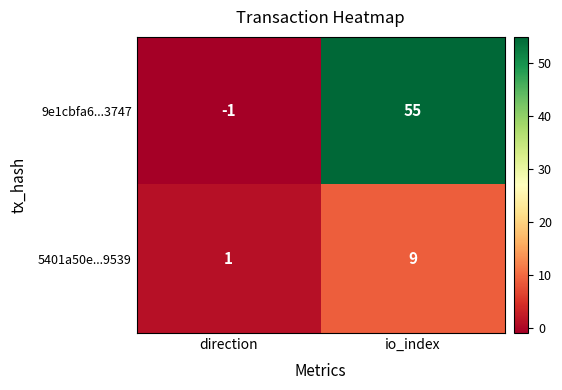

Reading left to right, extract all data points from this chart.

9e1cbfa6...3747: -1	55
5401a50e...9539: 1	9